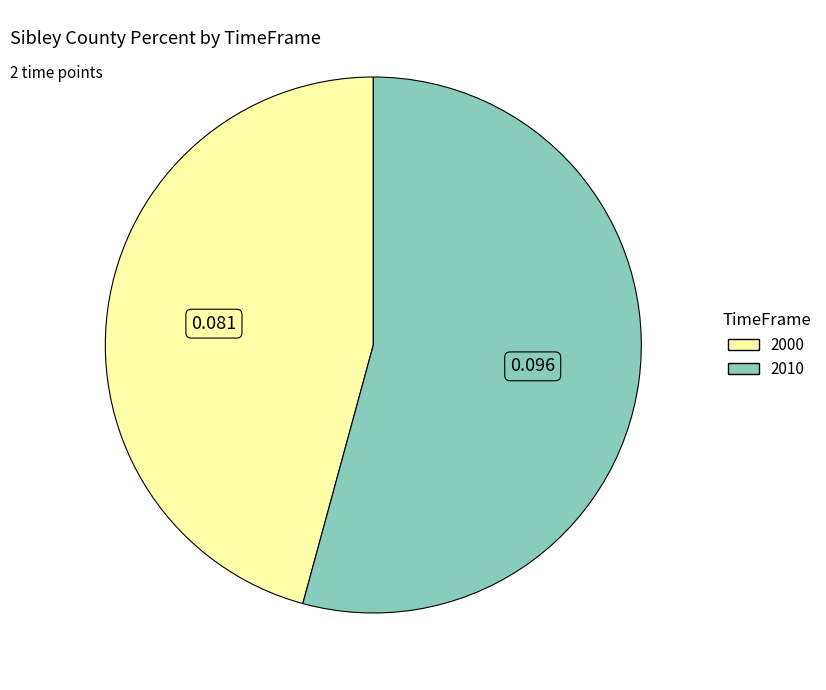

Is the sum of 2010 and 2000 greater than half?

Yes